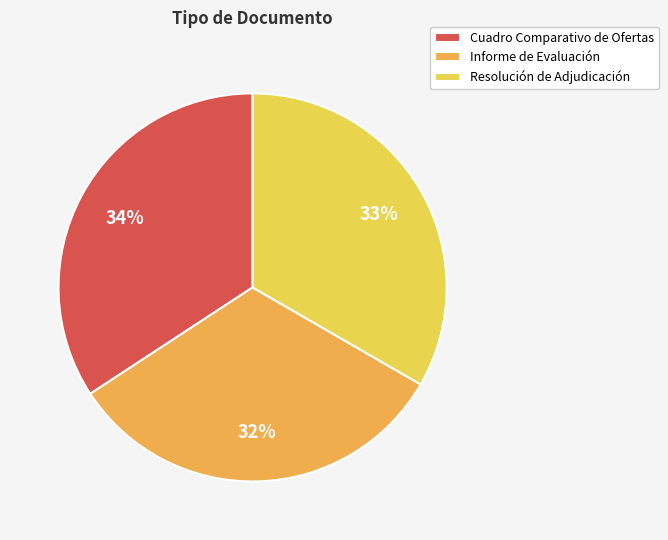

Does Informe de Evaluación represent more than half of the total?

No